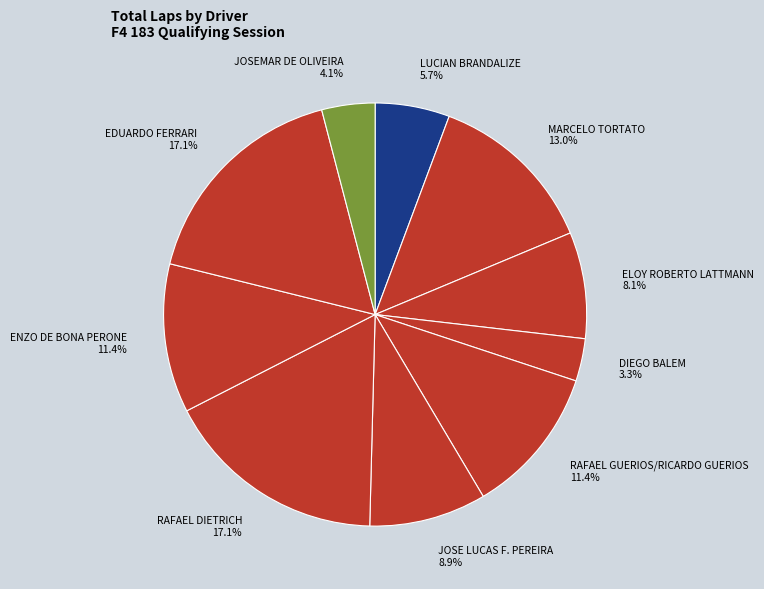

Approximately how many times larger is the value at RAFAEL GUERIOS/RICARDO GUERIOS compared to ENZO DE BONA PERONE?

1.0